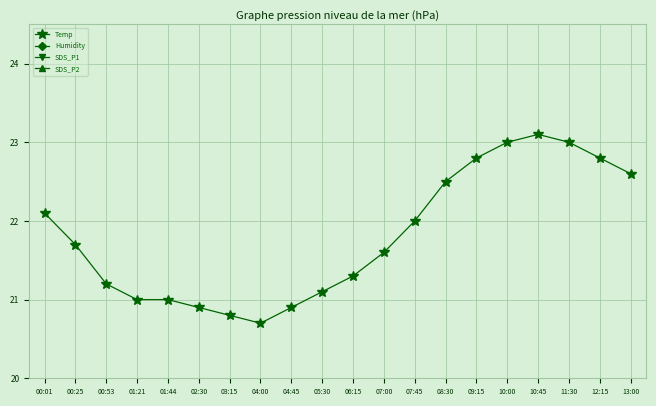

Which label corresponds to the largest value in the chart?

03:15